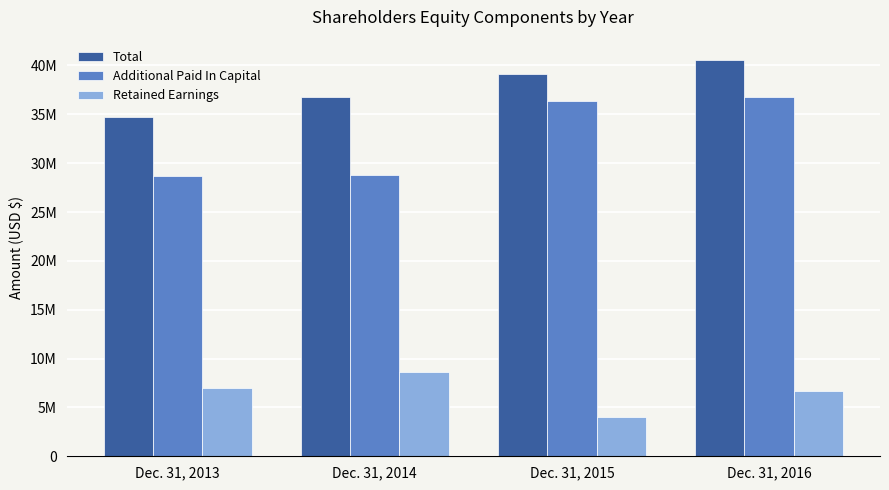

What is the value of the Retained Earnings bar at the 1st from the left?

7007532